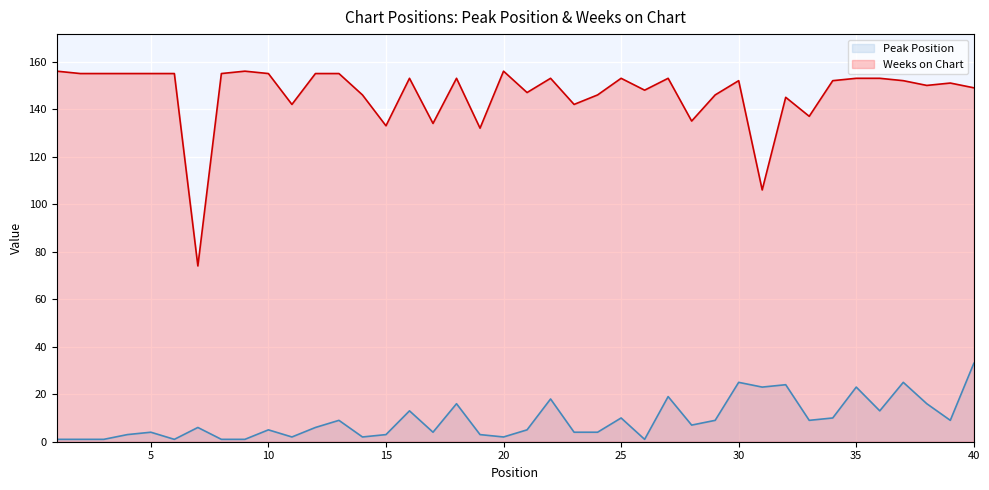

What is the highest value of the Weeks on Chart (line) series?

156